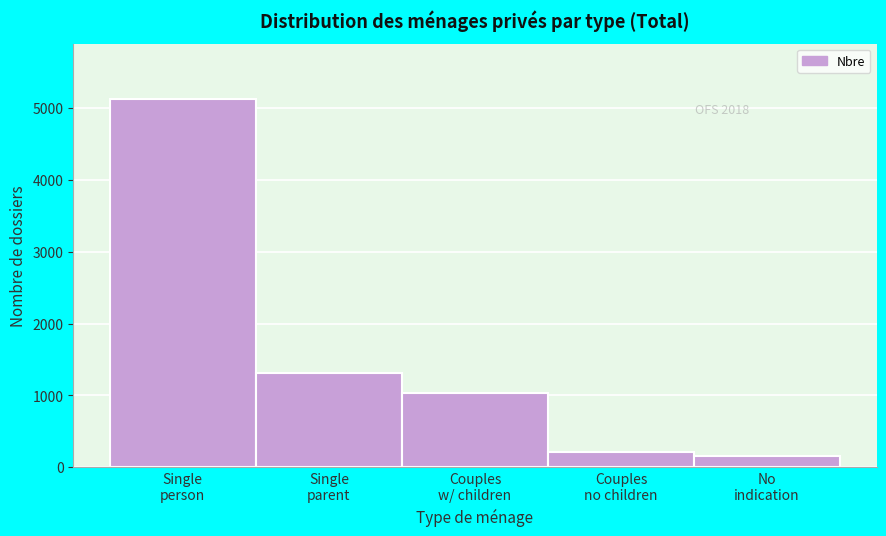

Reading left to right, transcribe all the data shown in this chart.

5129	1309	1035	212	160